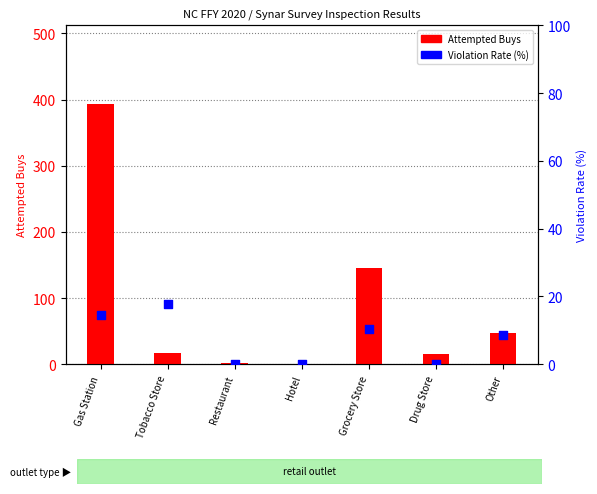

Which series has the largest total across all categories?

Attempted Buys